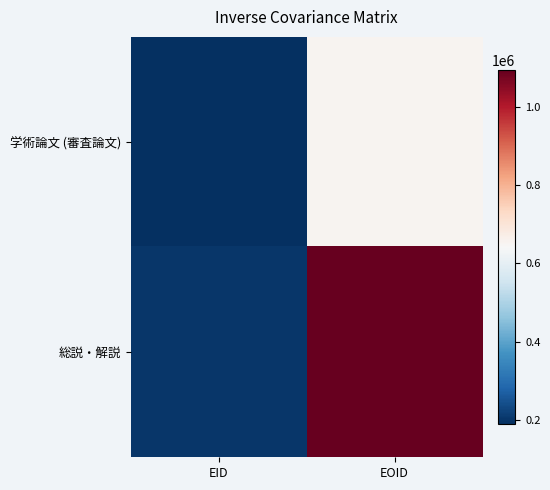

What is the total value across all series at EOID?

1747126